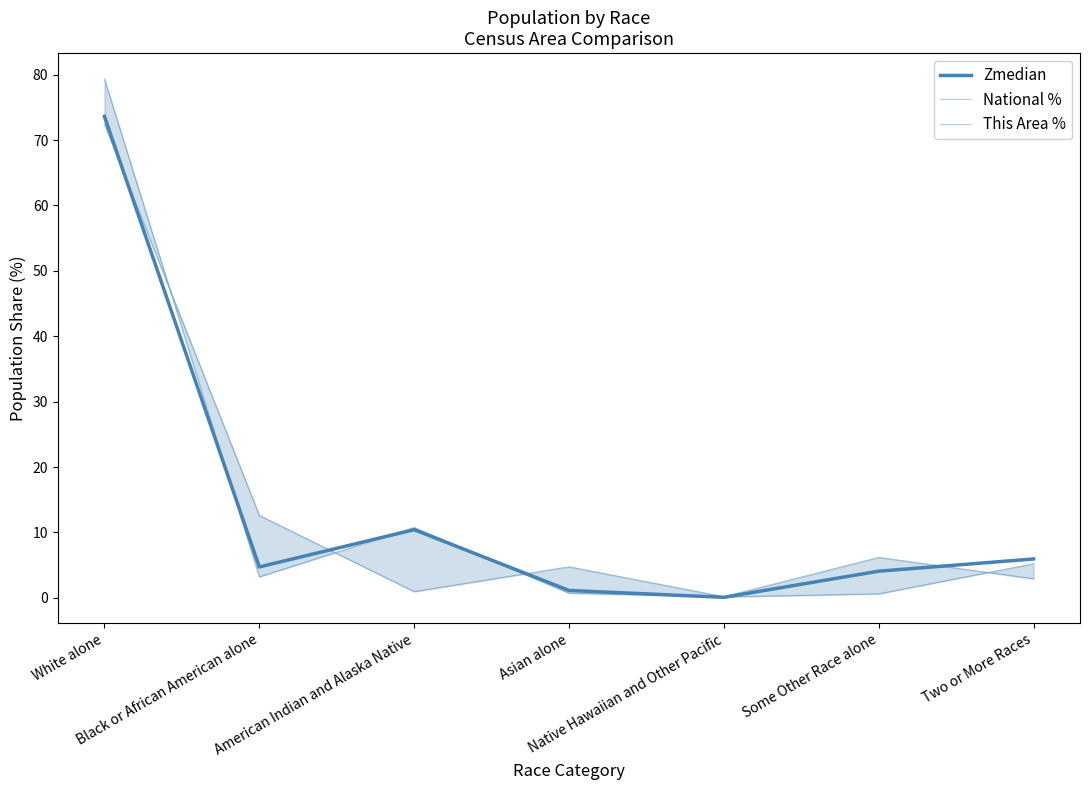

What is the label of the 3rd point from the left?

American Indian and Alaska Native